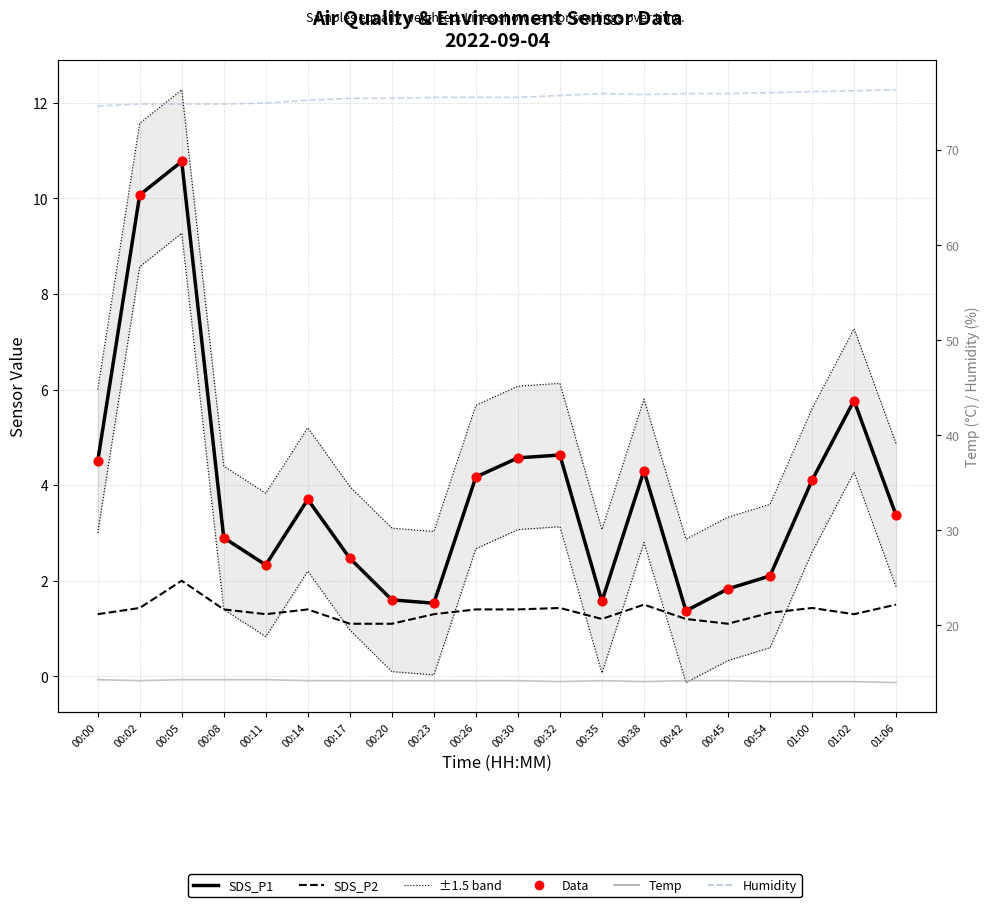

Is the value of Humidity at 01:00 greater than the value of SDS_P1 at 00:20?

Yes